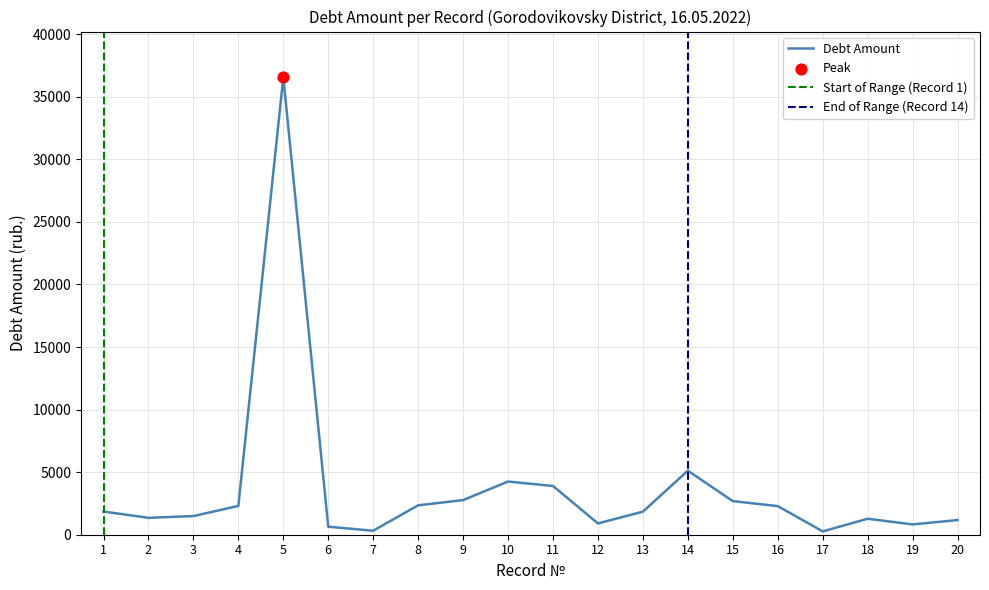

What is the change in value from 5 to 16?

-34272.4